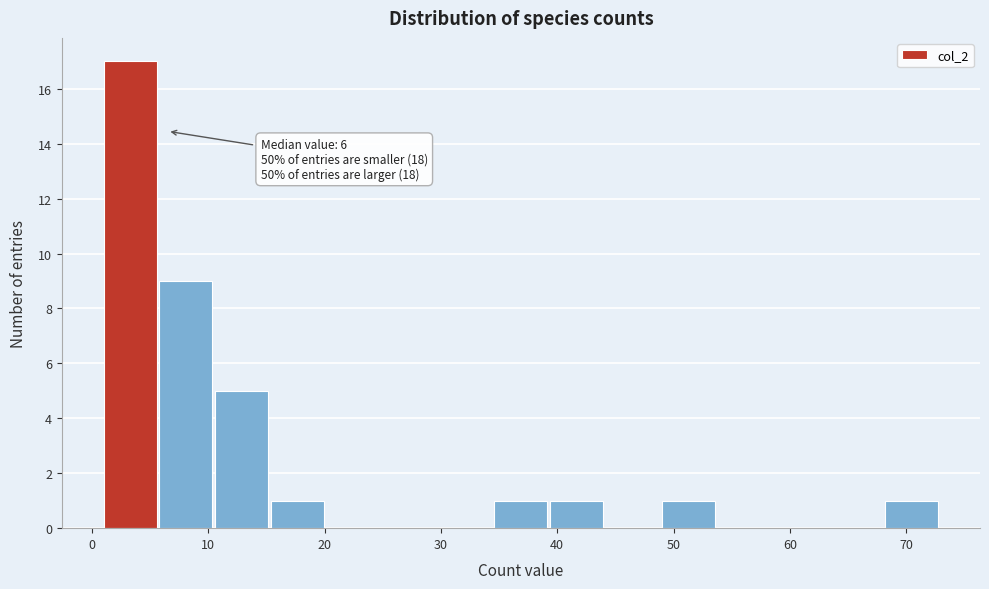

Which range on the x-axis has the tallest bar?

1.0 to 5.8